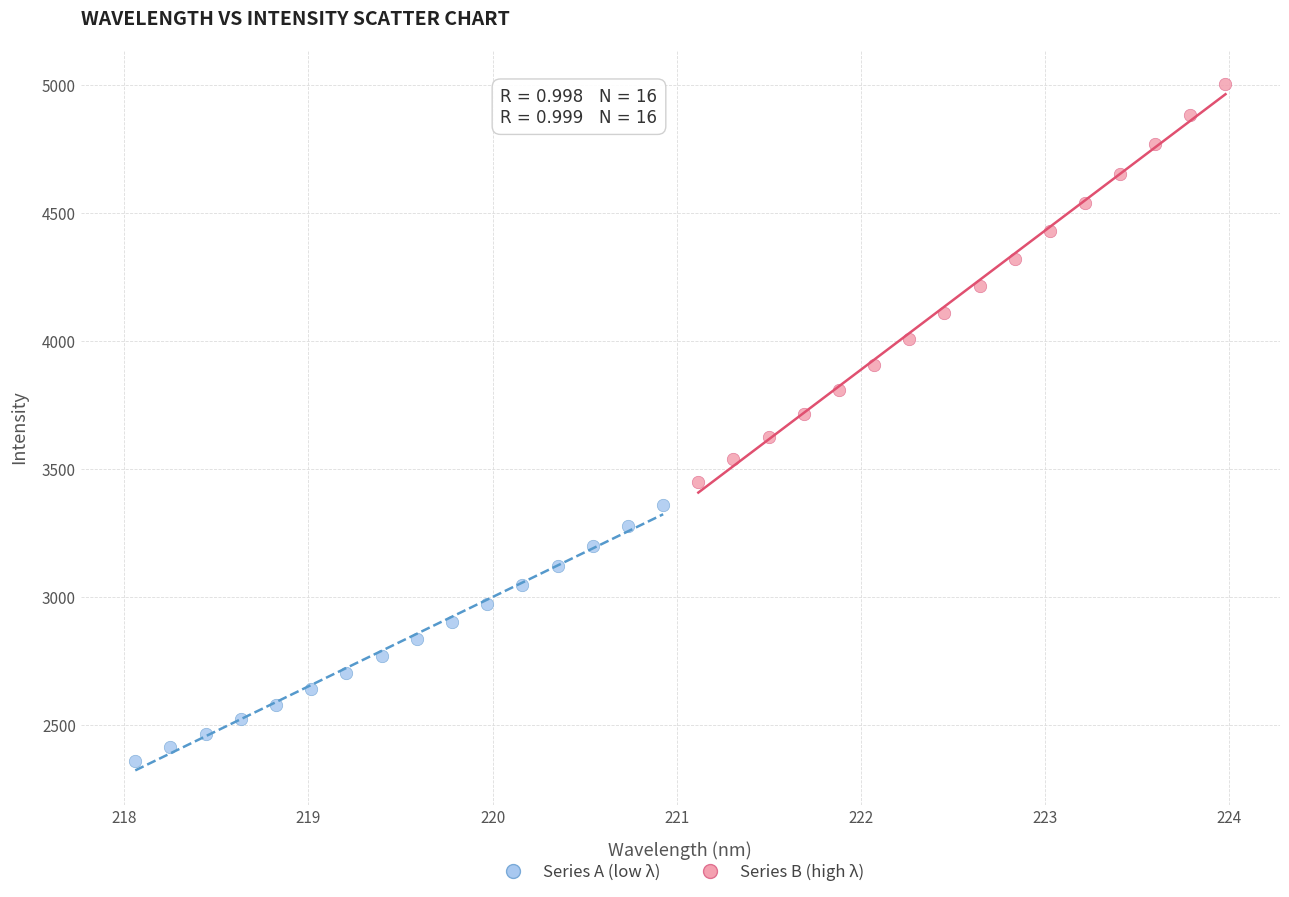

Which series contains the lowest Y value?

Series A (low λ)